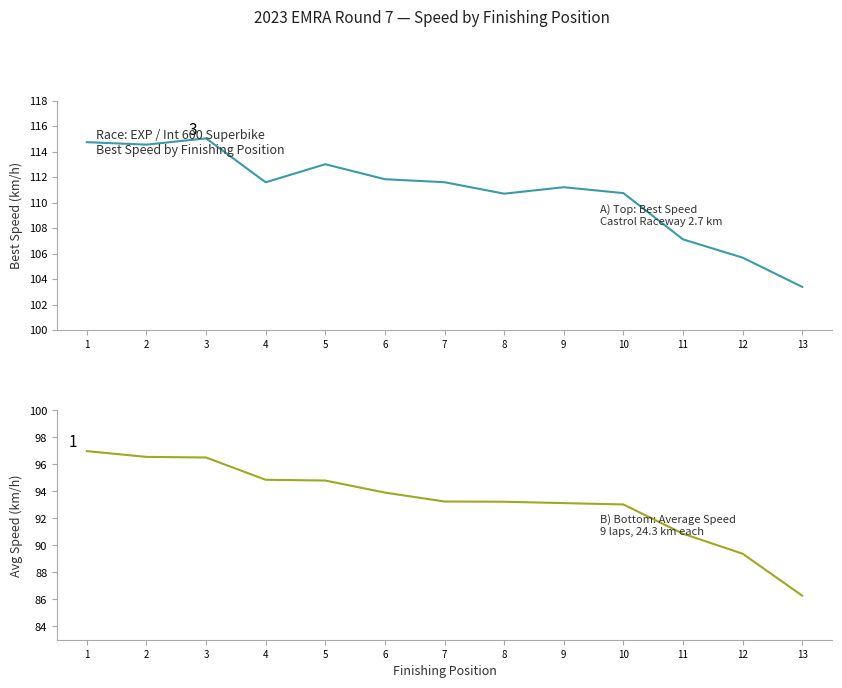

The Average Speed series shows 96.6 at 2. True or false?

True